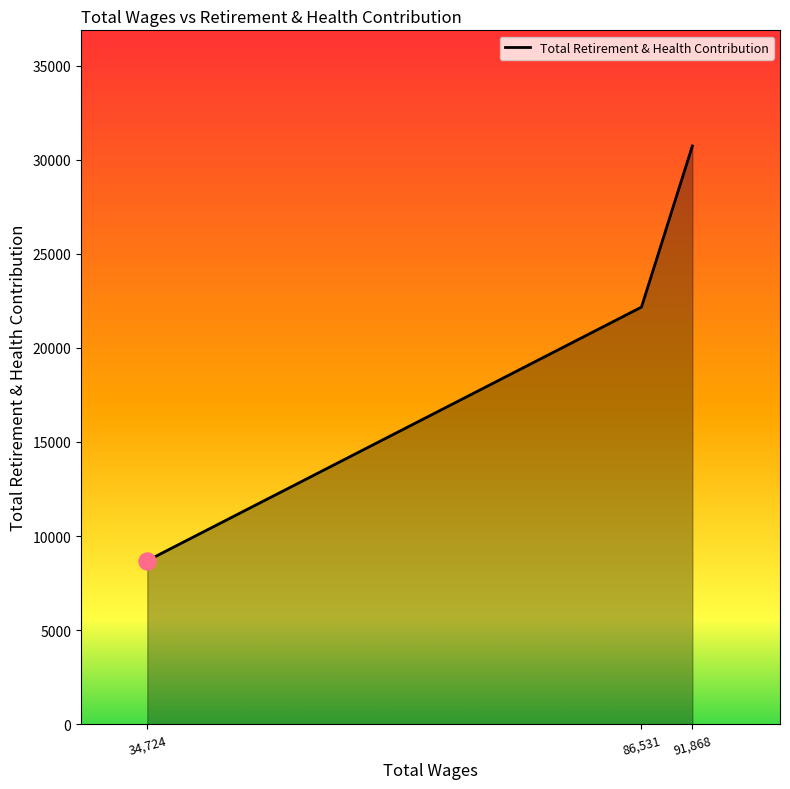

Approximately how many times larger is the value at 91,868 compared to 86,531?

1.4